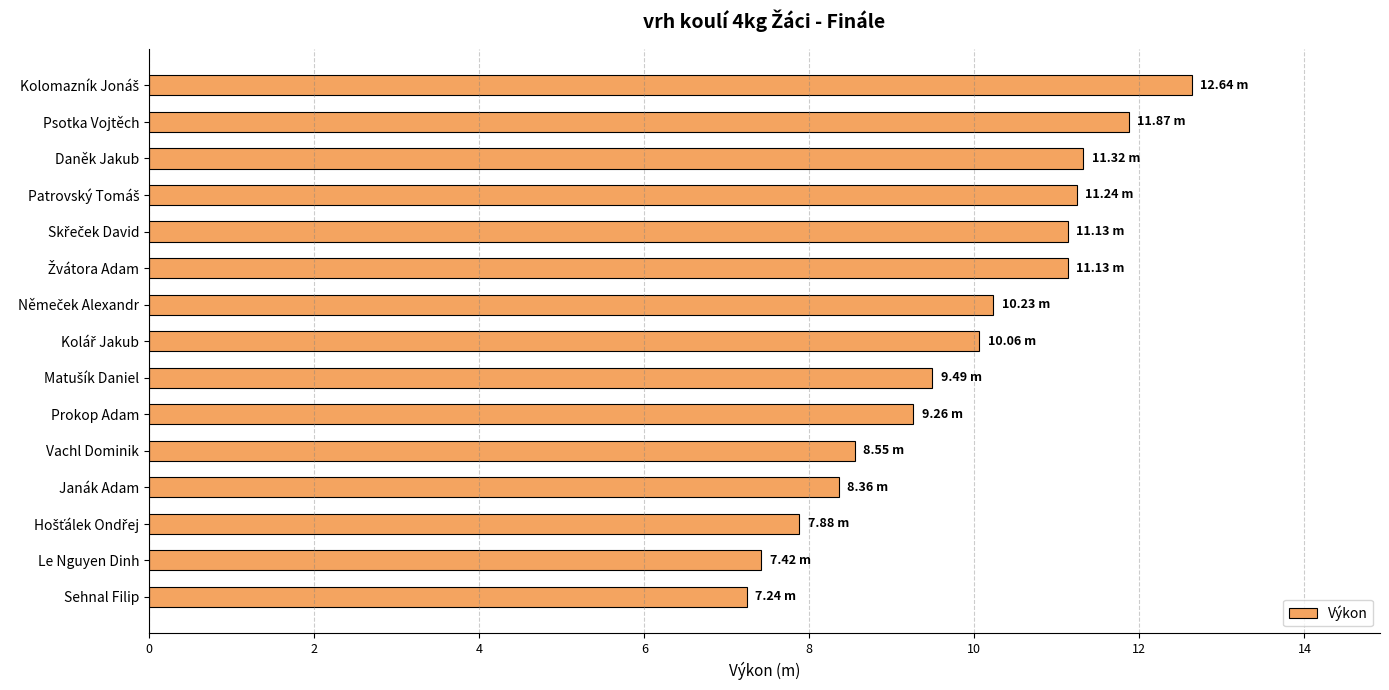

How many data points does each series have?

15